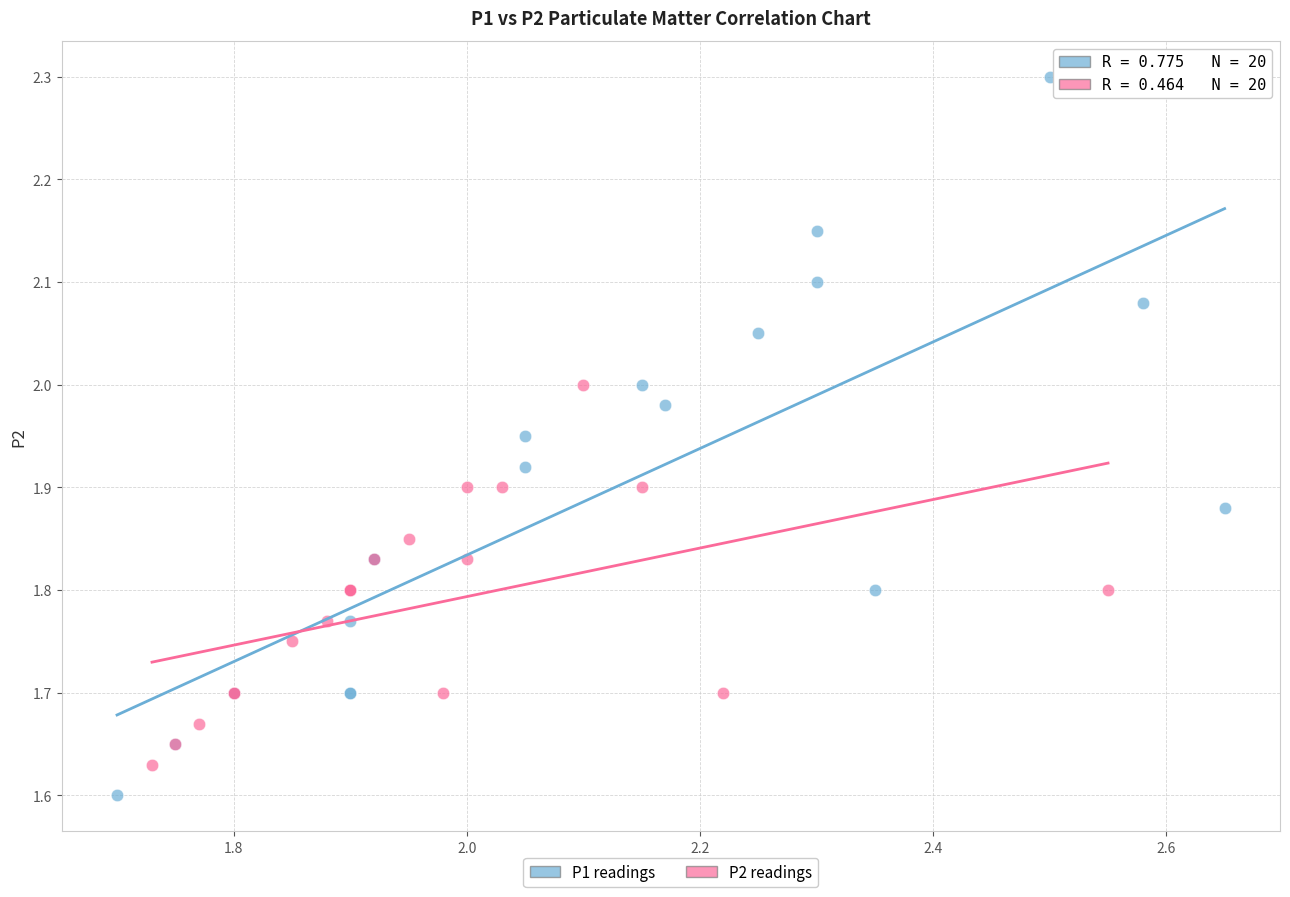

Which series reaches the minimum Y coordinate?

P1 readings